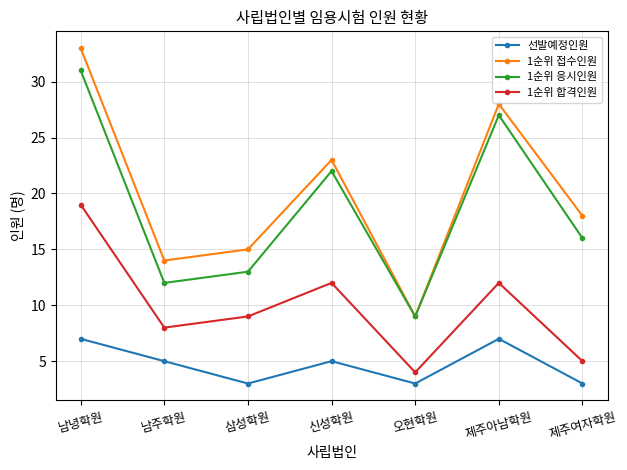

At which category is the sum across all series the highest?

남녕학원